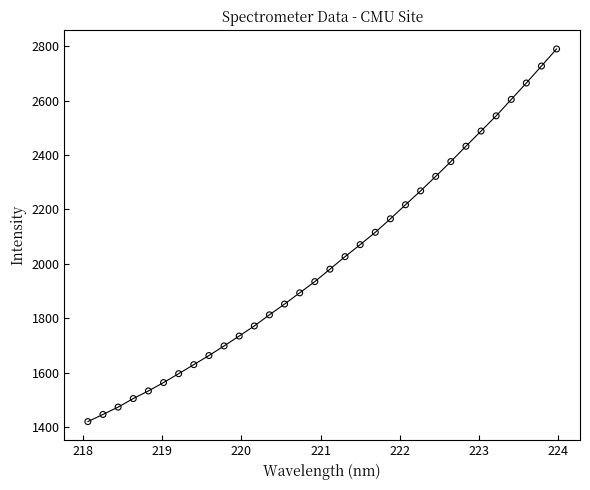

What is the range of Y values (max minus min)?

1370.3